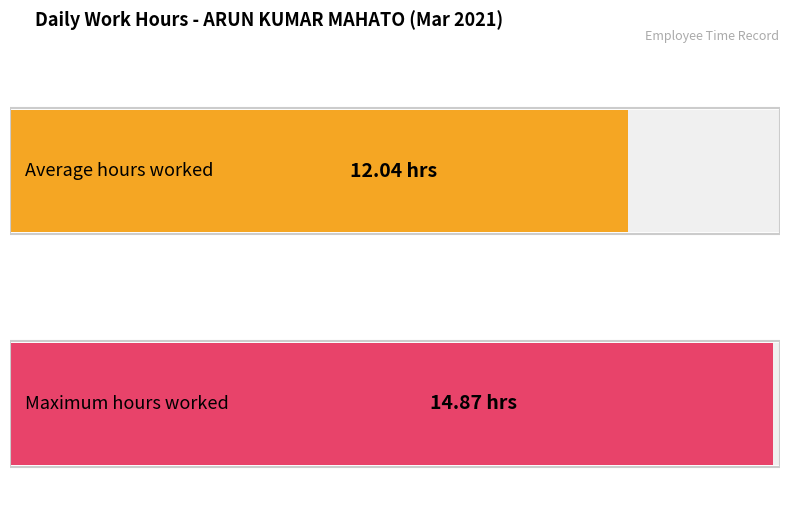

What is the maximum value shown in the chart?

14.9